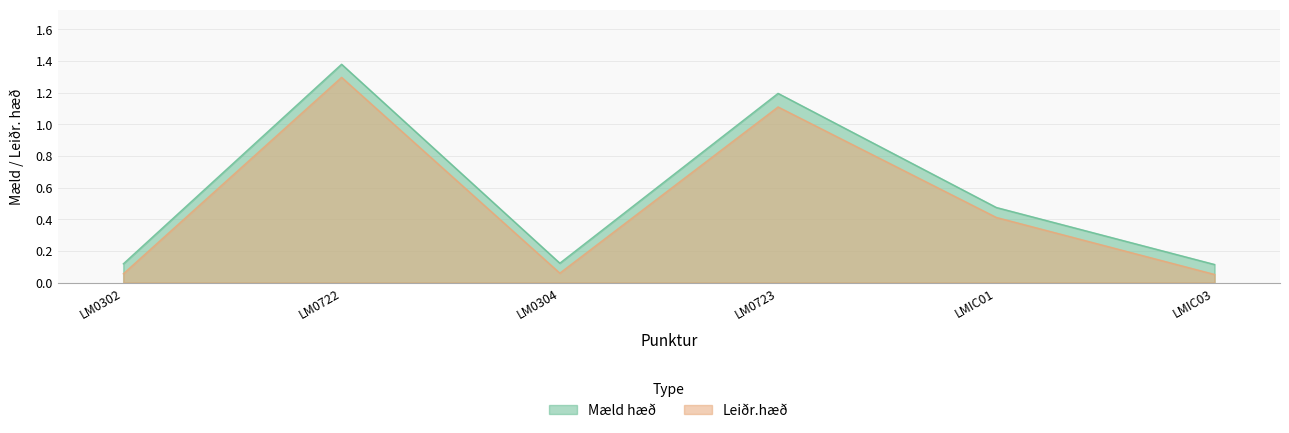

What is the sum of all Mæld hæð values?

3.4